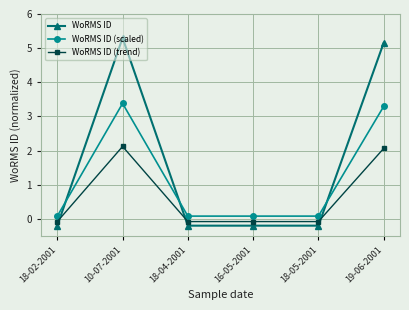

What is the maximum value for WoRMS ID?

5.3